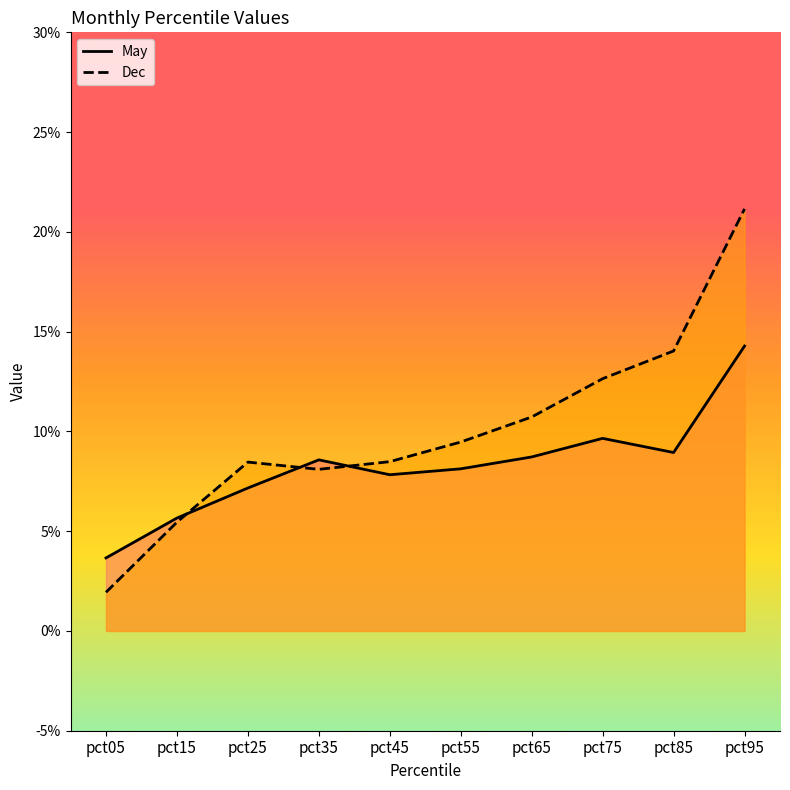

Rank the categories by May value from highest to lowest.

pct95, pct75, pct85, pct65, pct35, pct55, pct45, pct25, pct15, pct05